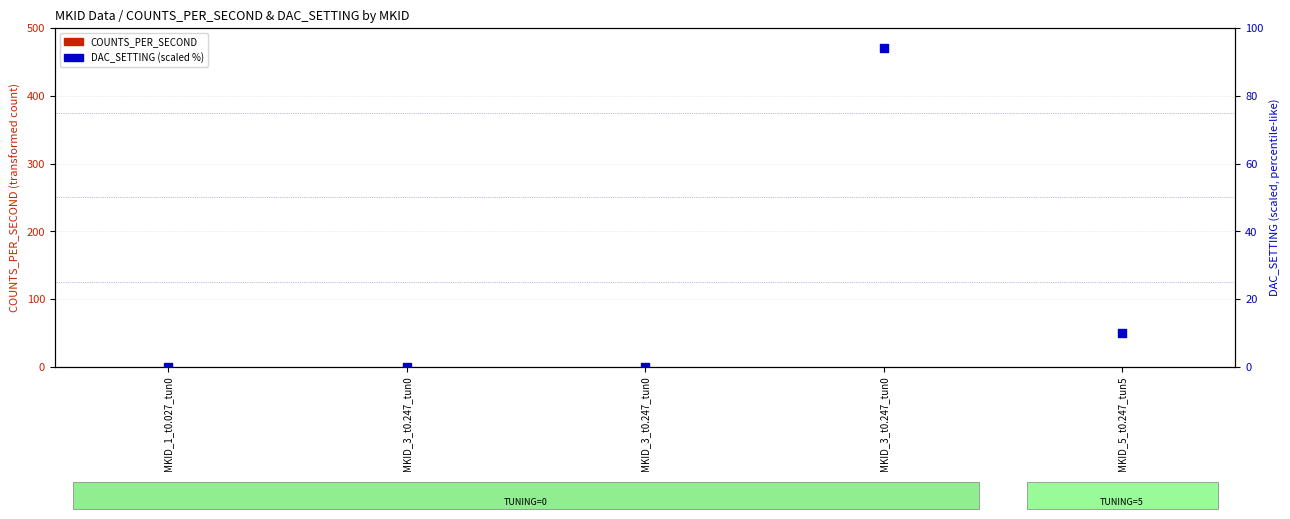

Which series reaches the minimum Y coordinate?

COUNTS_PER_SECOND